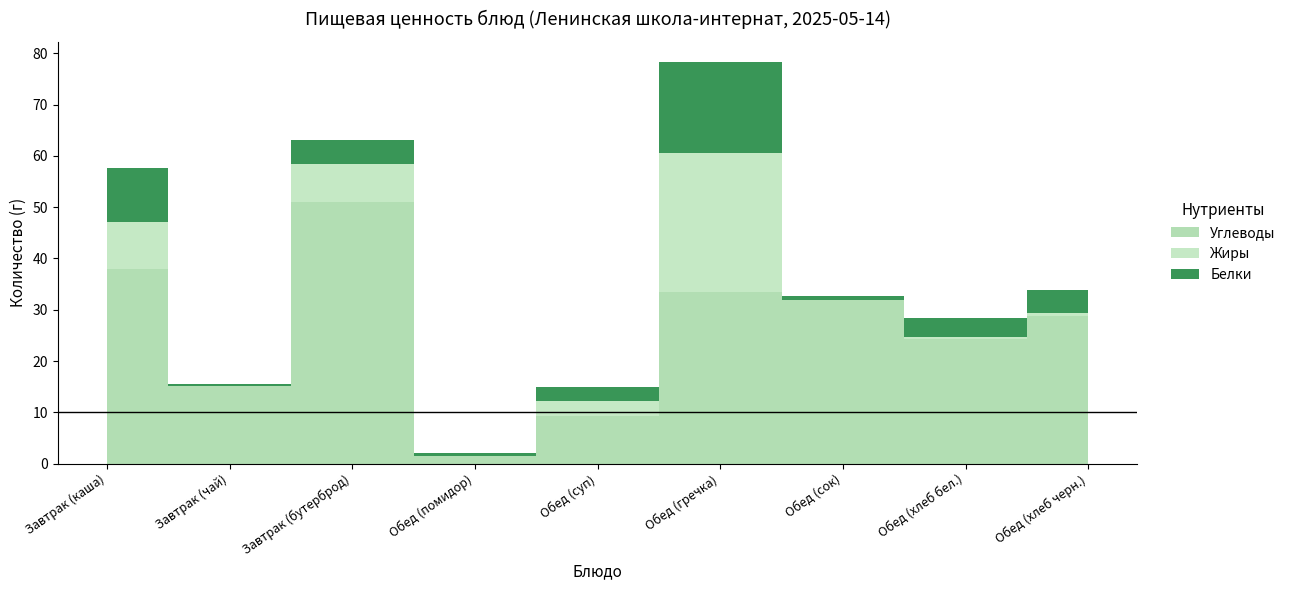

Rank the series by their maximum value, from lowest to highest.

Белки, Жиры, Углеводы